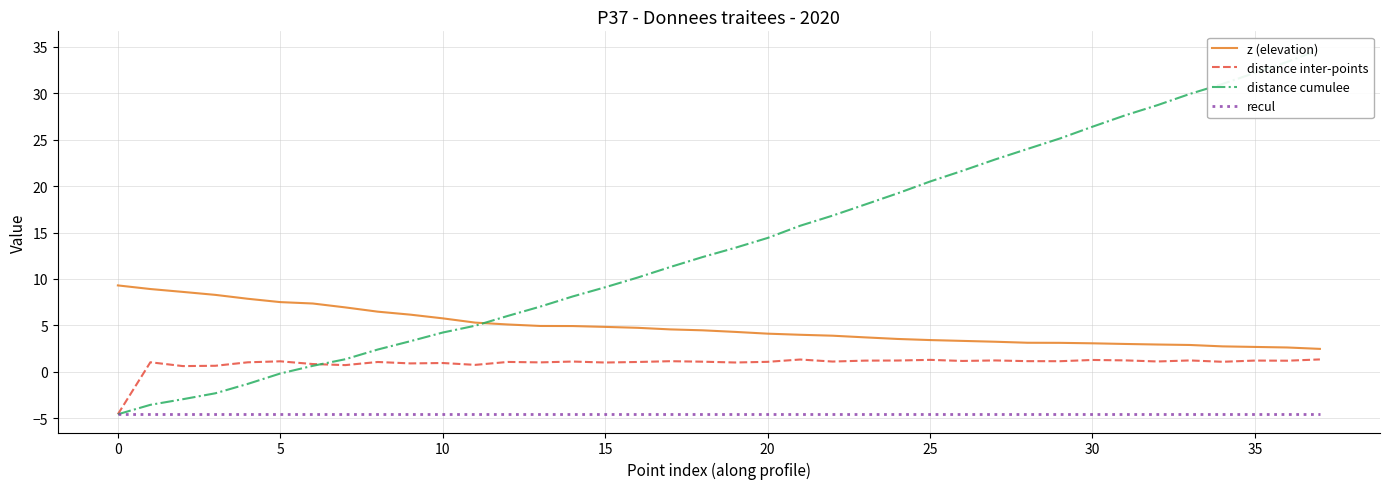

Where is distance cumulee nearest to the value 15?

20